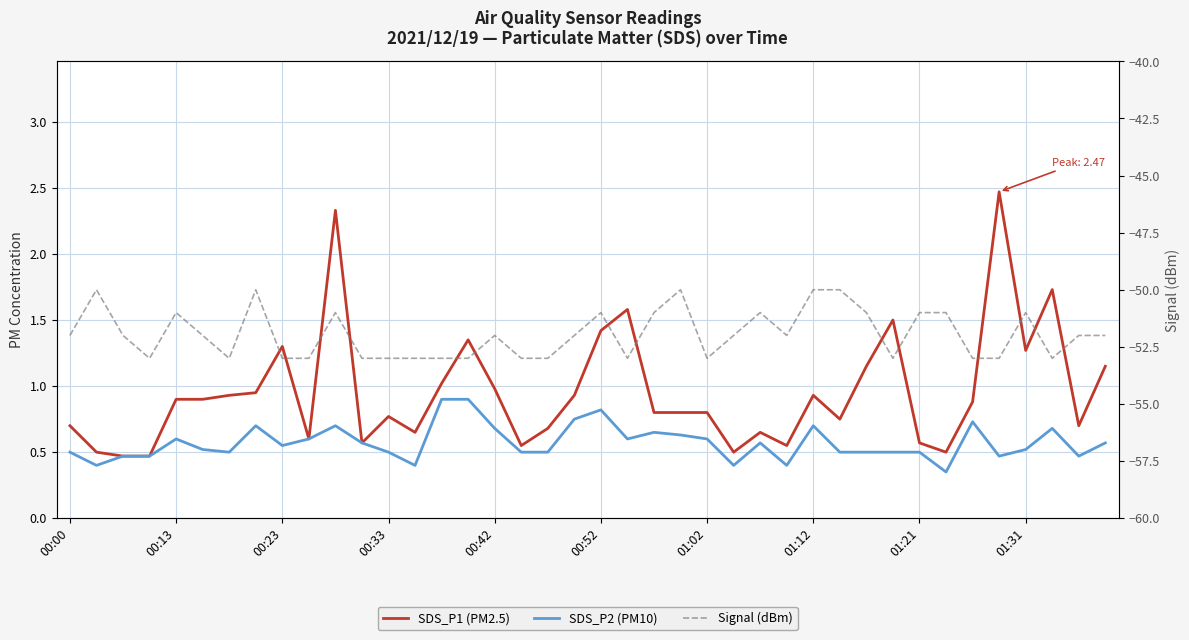

At how many categories does at least one series exceed -51?

40